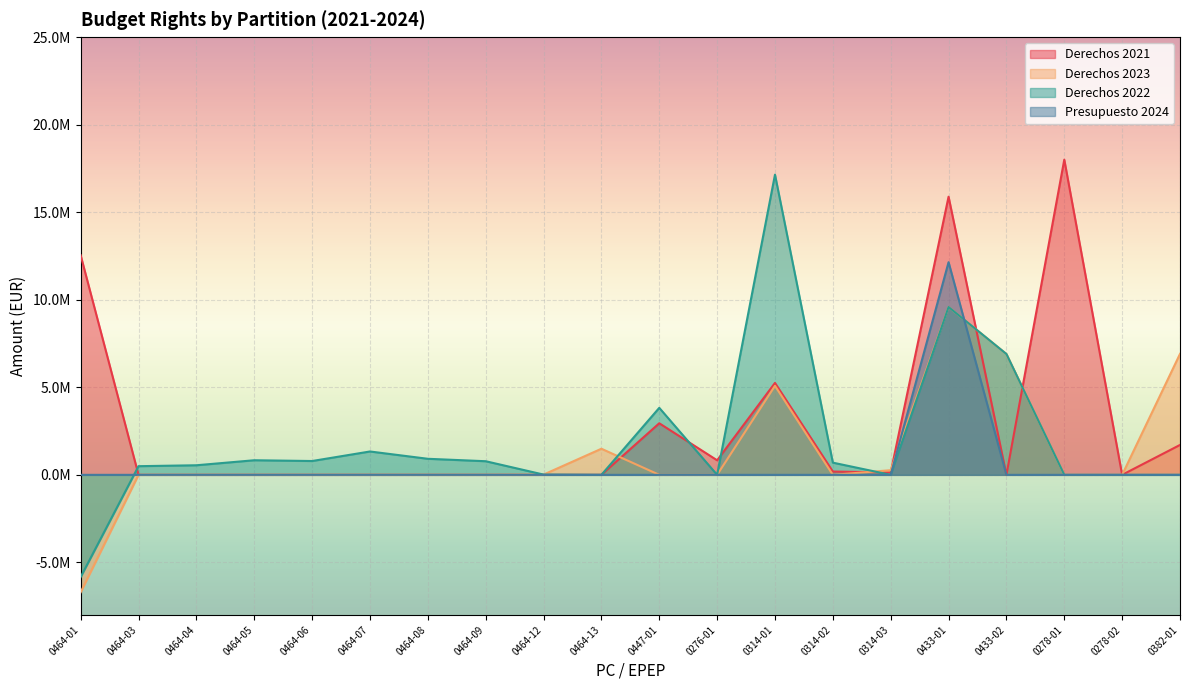

What is the maximum value for Derechos 2022?

17143464.0